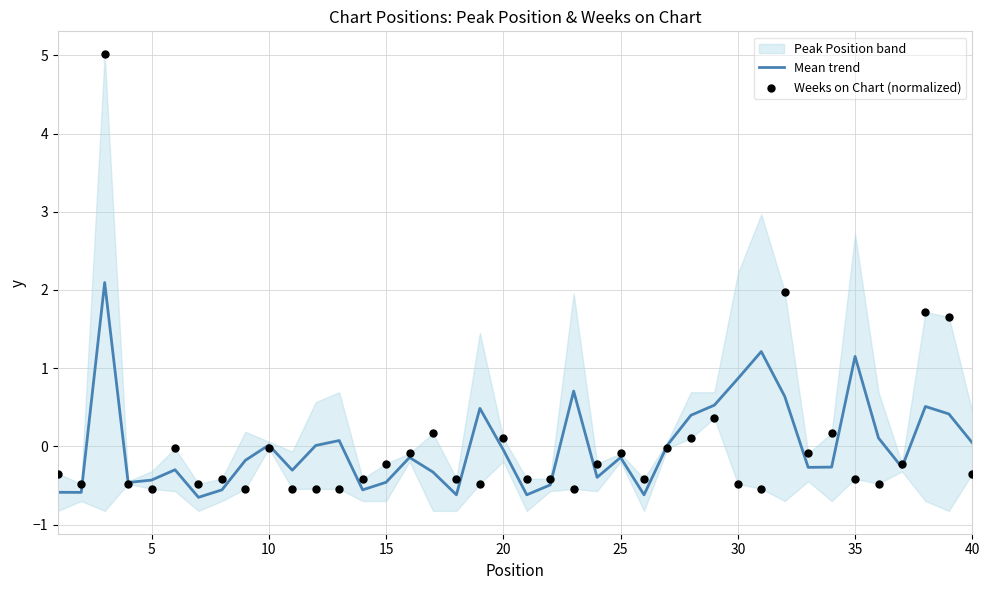

What is the minimum value for Mean trend?

-0.7